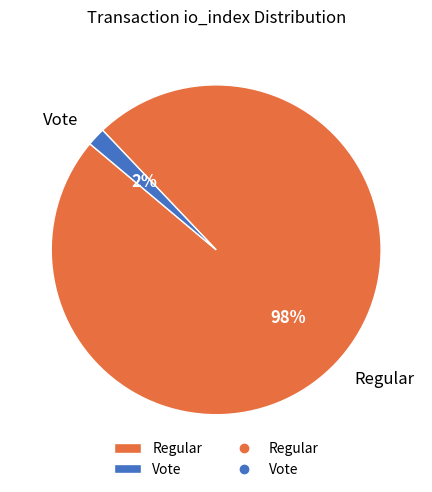

Which slice is the largest?

Regular